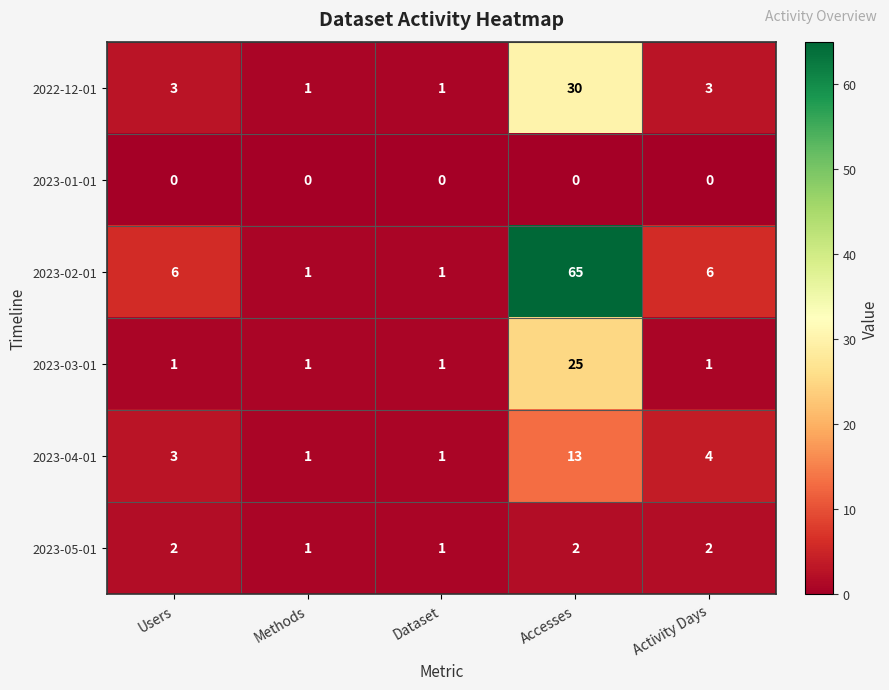

Which series has the widest spread of values?

2023-02-01